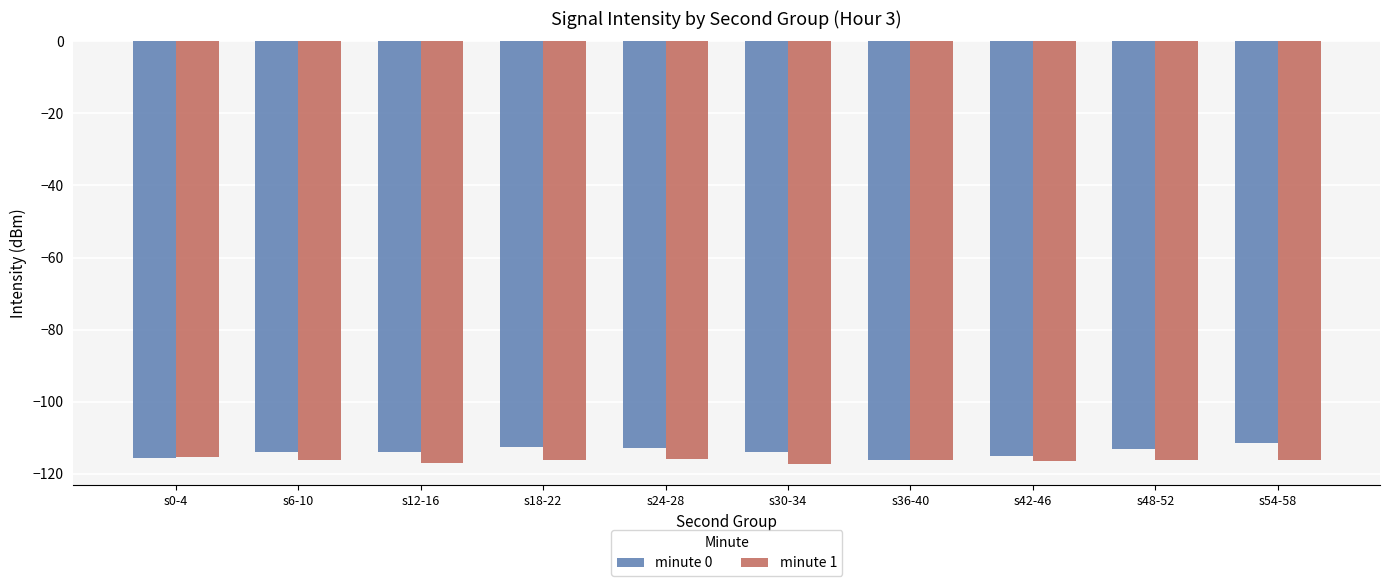

What is the total value across all series at s0-4?

-230.9